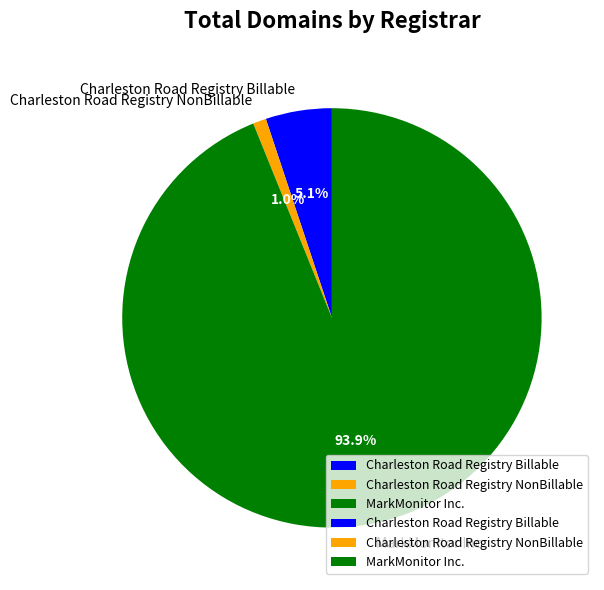

Count the number of slices in the pie.

3